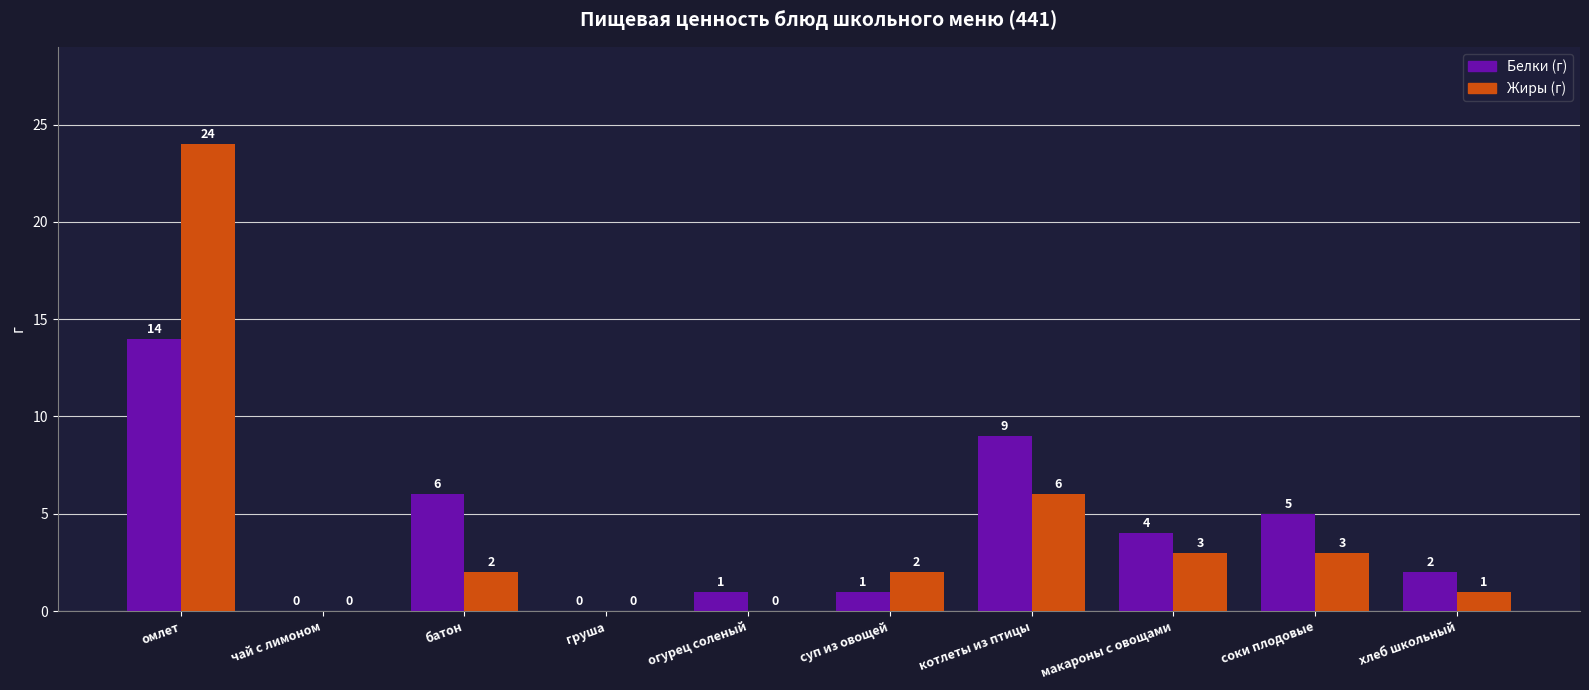

Reading right to left, transcribe all the data shown in this chart.

Белки: хлеб школьный=2	соки плодовые=5	макароны с овощами=4	котлеты из птицы=9	суп из овощей=1	огурец соленый=1	груша=0	батон=6	чай с лимоном=0	омлет=14
Жиры: хлеб школьный=1	соки плодовые=3	макароны с овощами=3	котлеты из птицы=6	суп из овощей=2	огурец соленый=0	груша=0	батон=2	чай с лимоном=0	омлет=24